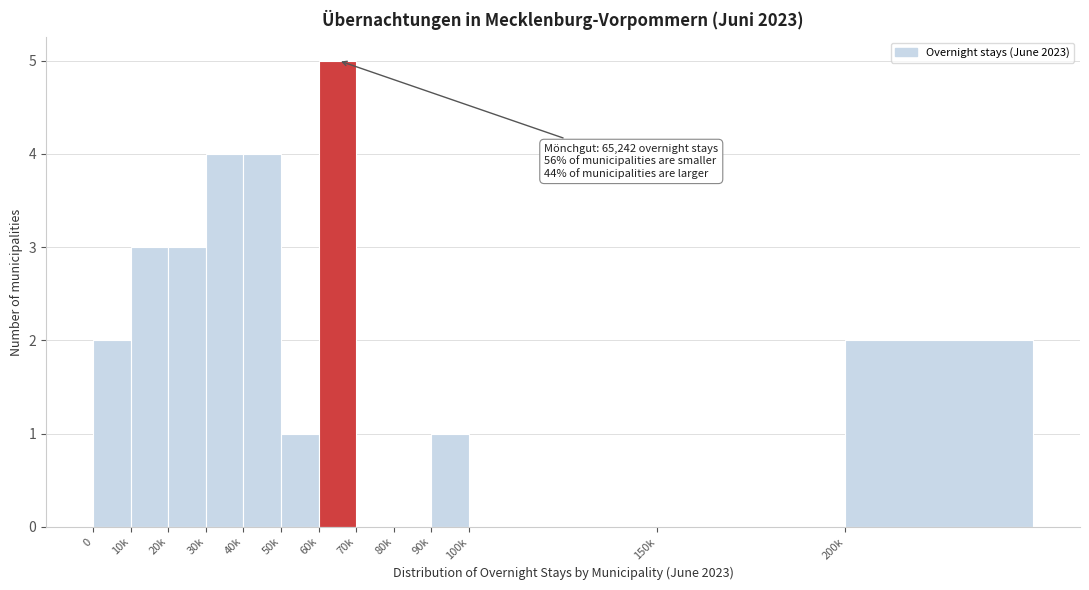

Reading left to right, extract all data points from this chart.

0=2	10k=3	20k=3	30k=4	40k=4	50k=1	60k=5	70k=0	80k=0	90k=1	100k=0	150k=0	200k=2